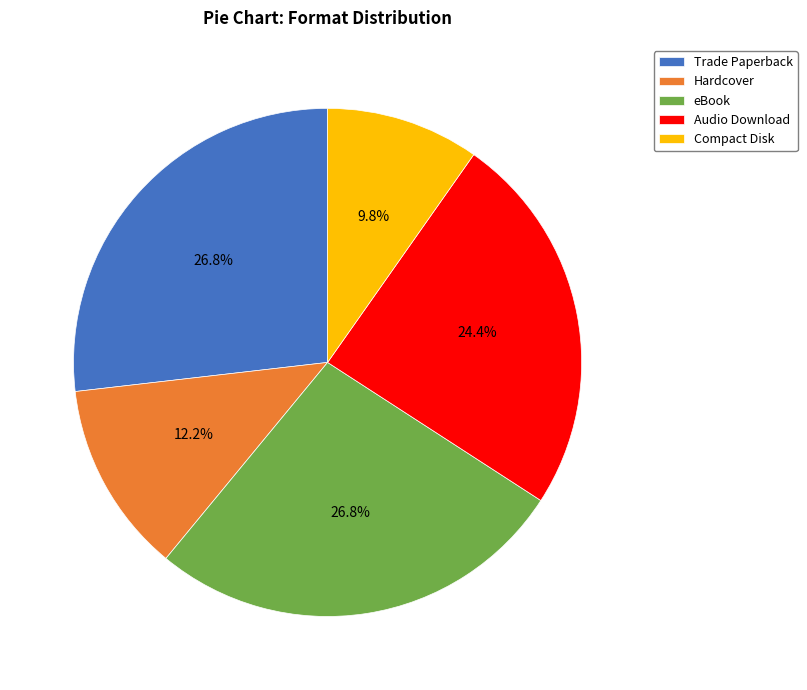

To the nearest percent, what is the difference between the largest and smallest slice percentages?

17%